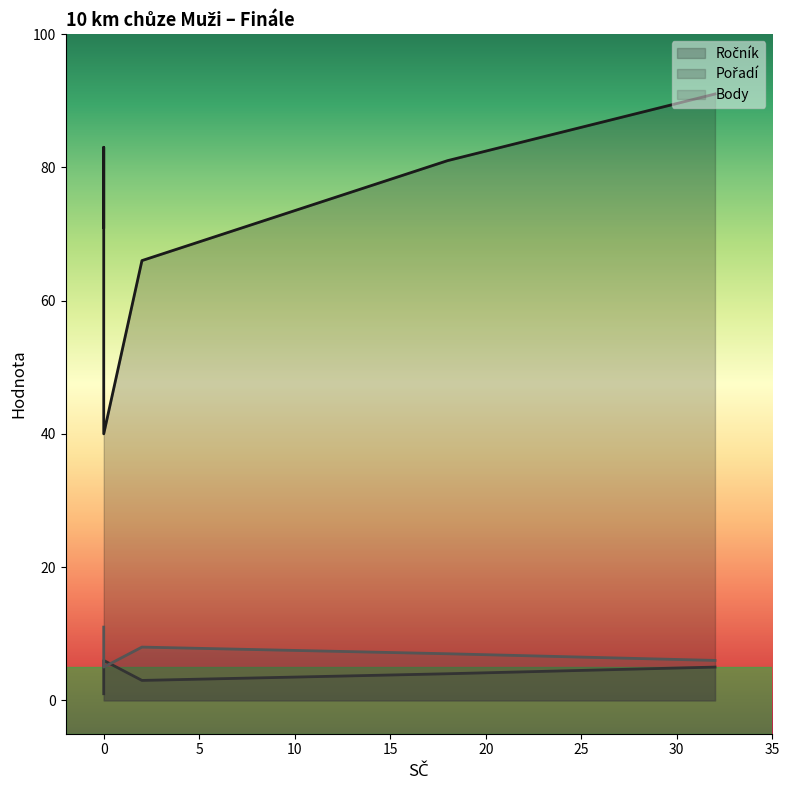

What is the sum of all Body values?

46